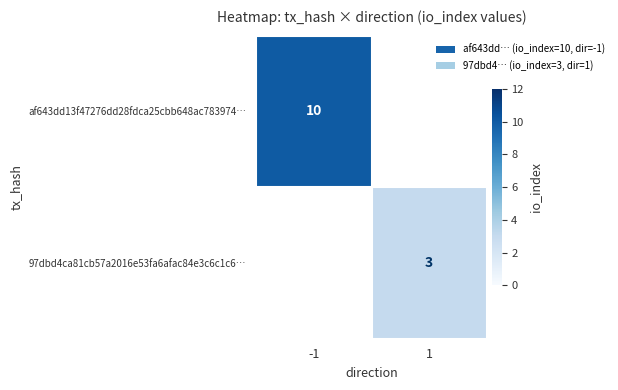

True or false: 97dbd4ca81cb57a2016e53fa6afac84e3c6c1c6… has a value of 1 at 1.

False